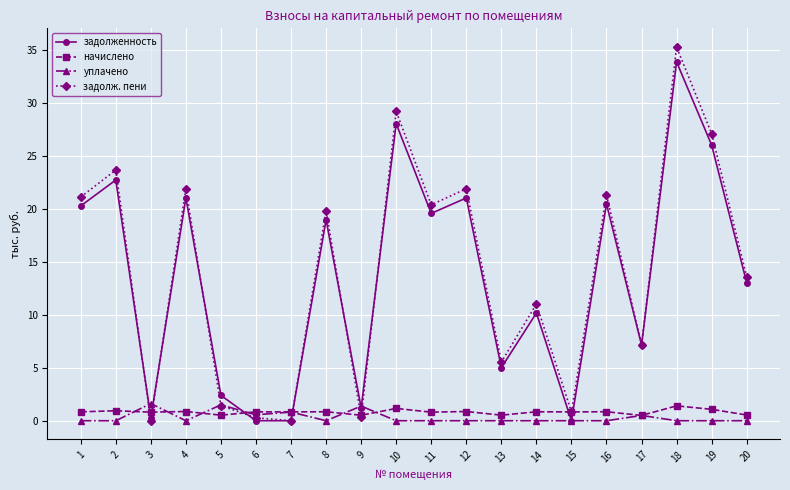

The value of задолженность at 14 is 17.9. True or false?

False